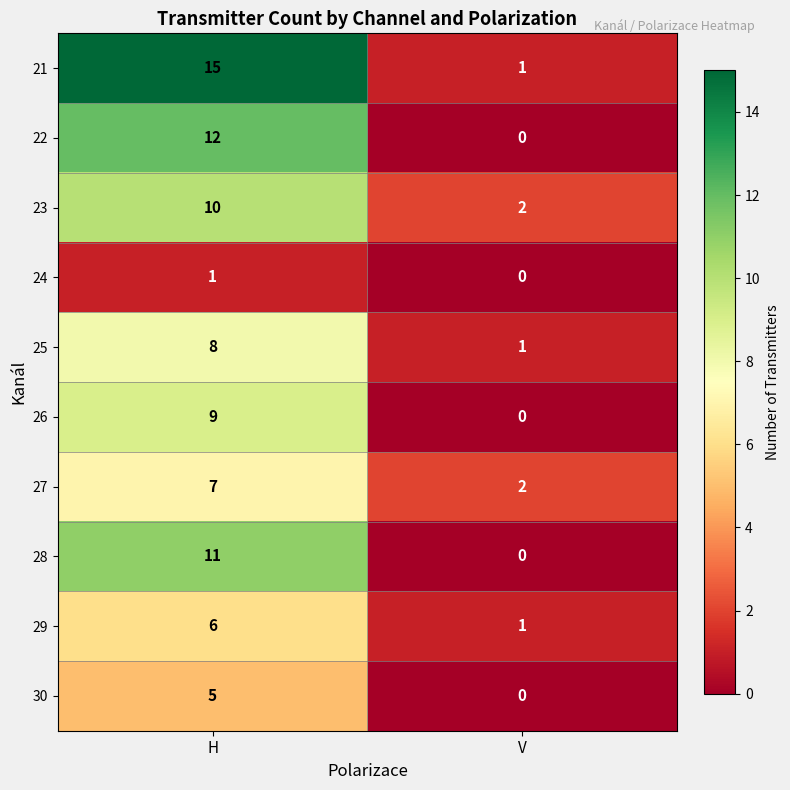

At which category is the sum across all series the highest?

H